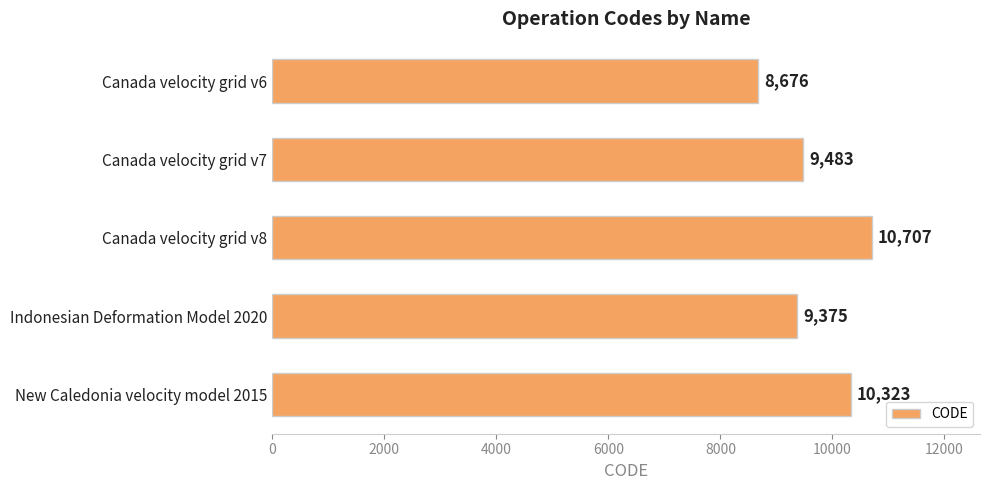

Approximately how many times larger is the value at Canada velocity grid v8 compared to New Caledonia velocity model 2015?

1.0